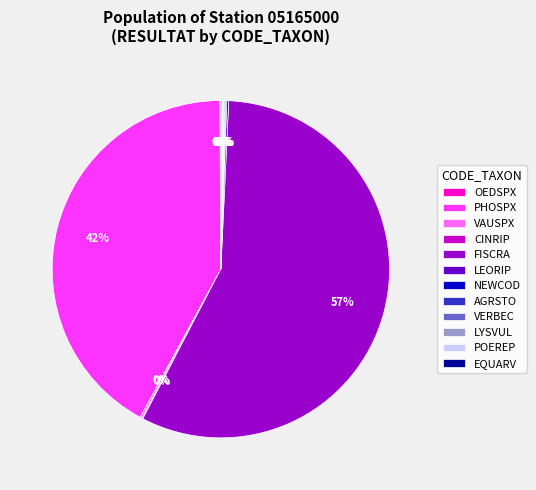

Which category has the biggest portion of the pie?

FISCRA